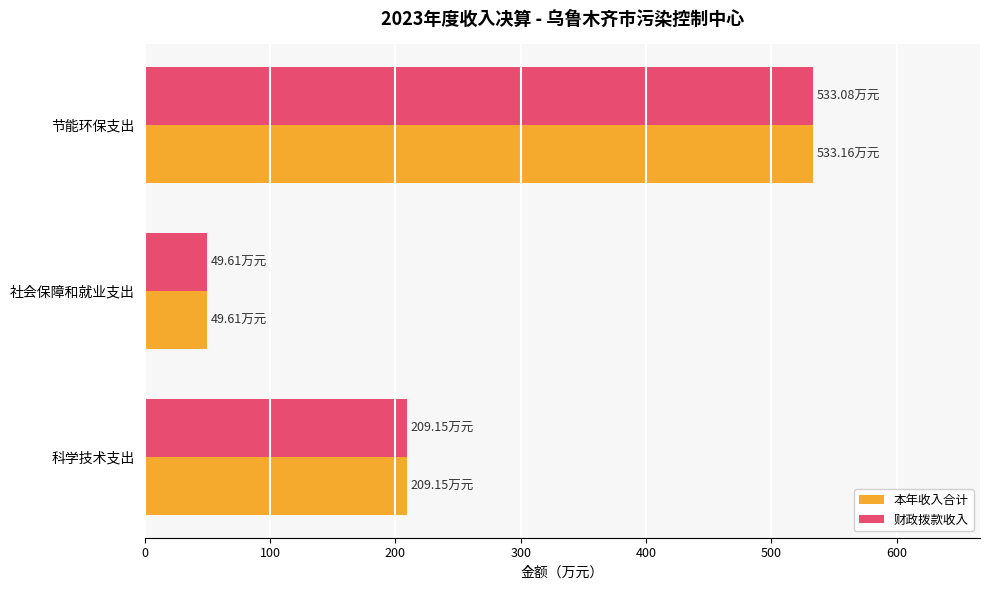

At how many categories does at least one series exceed 86?

2